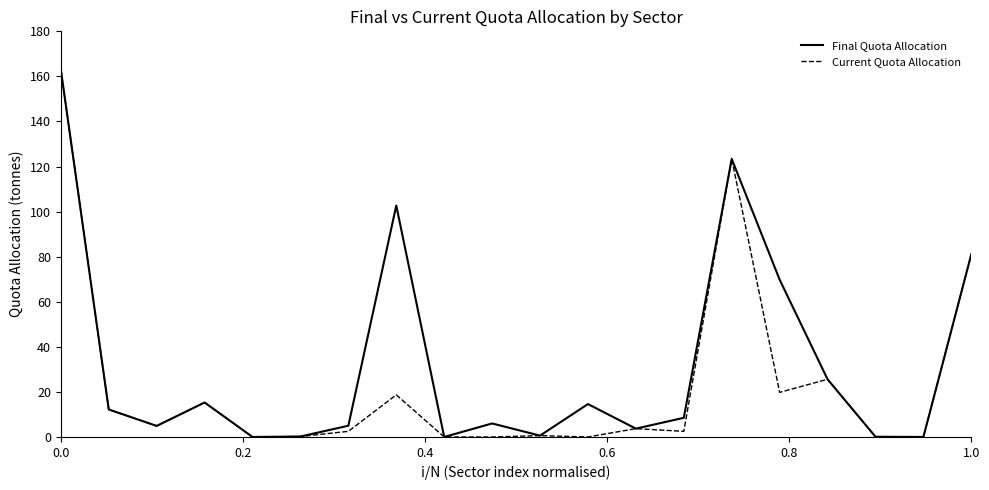

How many interior local peaks does the Final Quota Allocation series have?

5